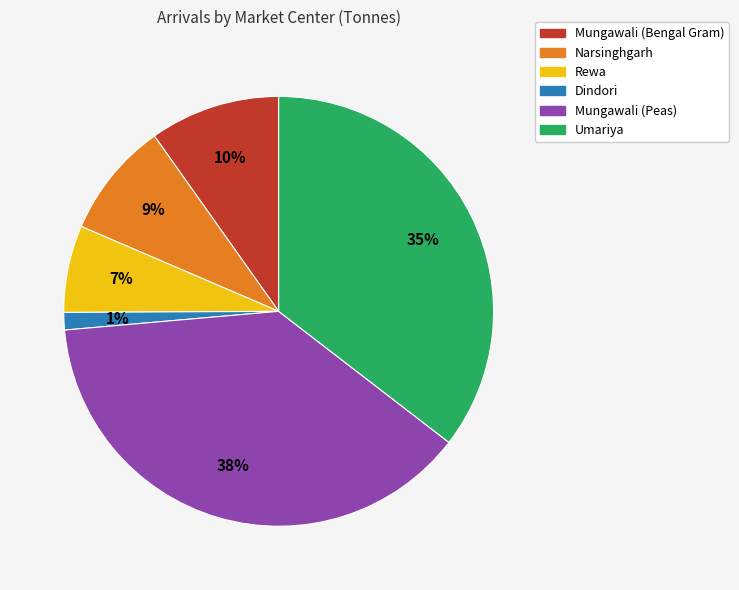

Combined, do Dindori and Rewa account for over 50%?

No